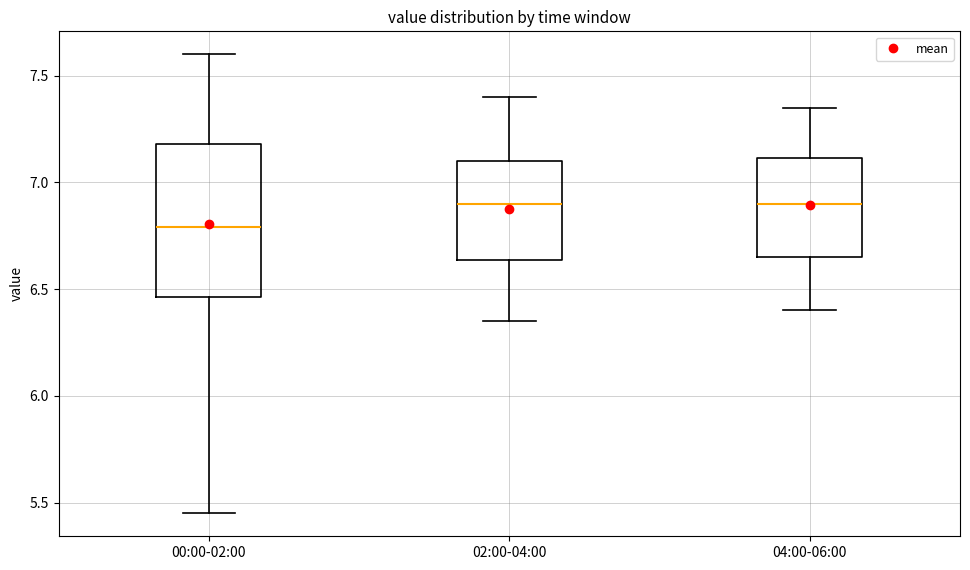

Where is the lower edge of the box for 02:00-04:00 on the y-axis? The values are not printed on the chart, so give them approximately, as read against the axis.

6.65